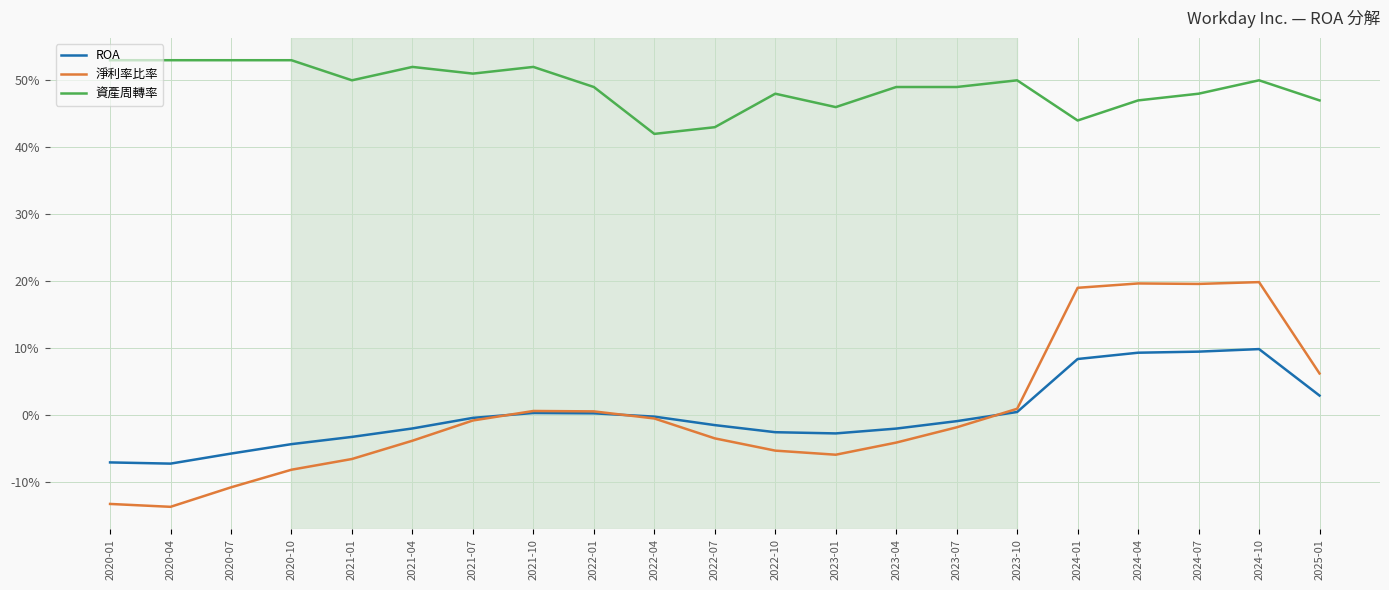

Does the chart have visible grid lines?

Yes